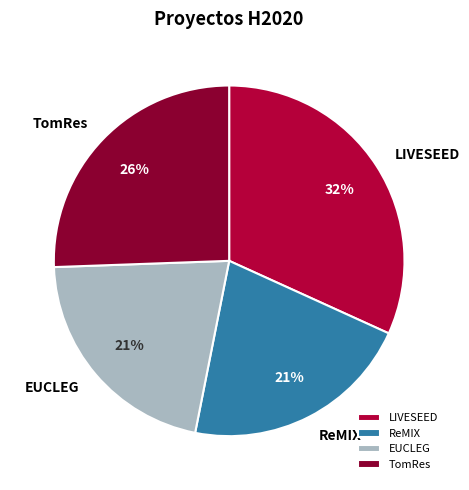

To the nearest percent, what is the average slice percentage?

25%